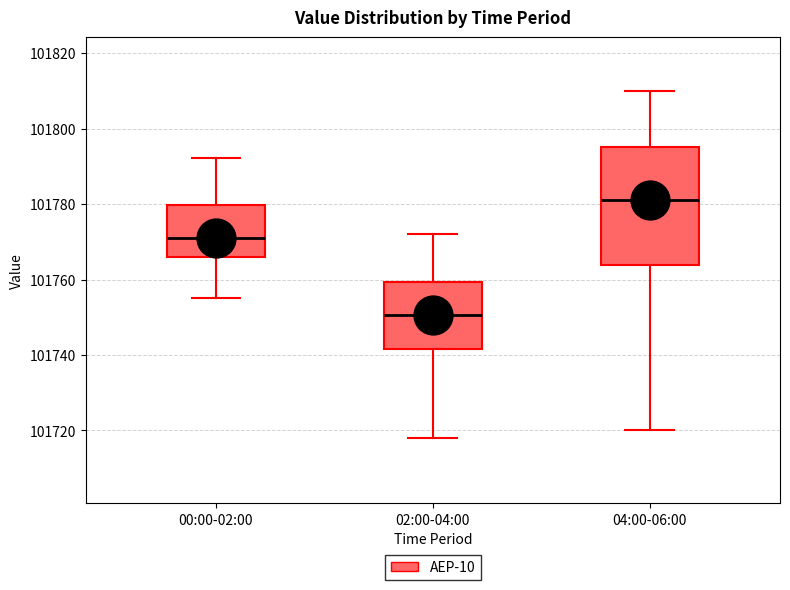

Reading left to right, transcribe this box plot: for each box, give where its median line is, the range the box spans, and where its two whiskers end, as read against the y-axis. The values are not printed on the chart, so give them approximately, as read against the axis.

00:00-02:00: median 101772, box 101766 to 101780, whiskers 101756 to 101792
02:00-04:00: median 101750, box 101742 to 101760, whiskers 101718 to 101772
04:00-06:00: median 101782, box 101764 to 101796, whiskers 101720 to 101810